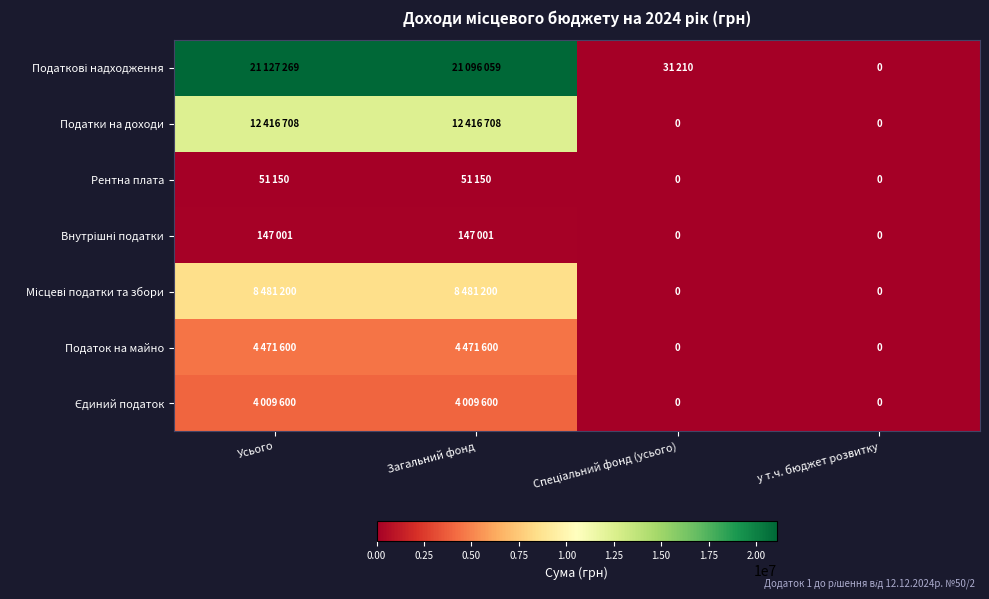

Where is Єдиний податок nearest to the value 2004800?

Усього